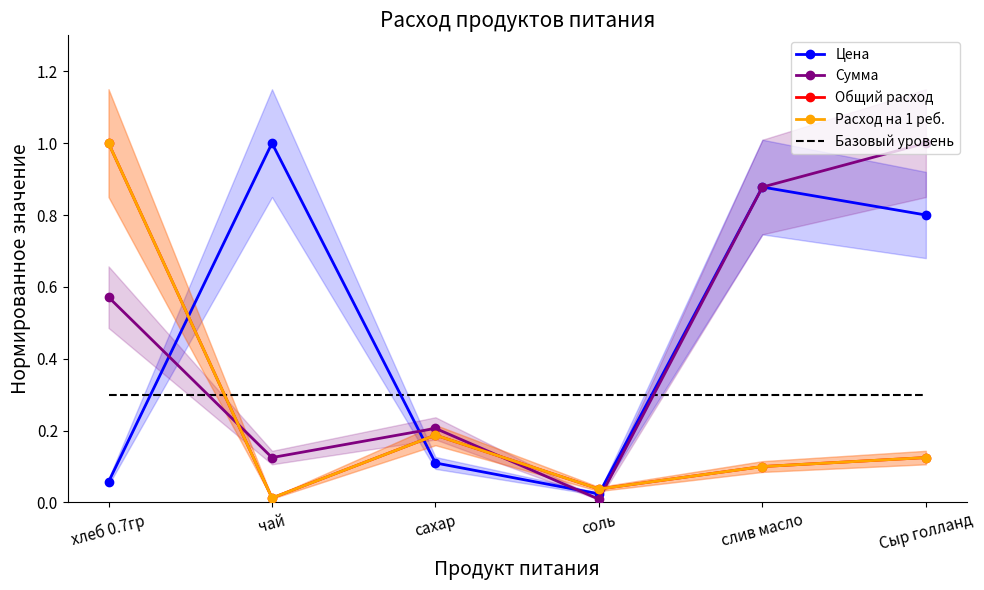

Count the number of categories in the chart.

6